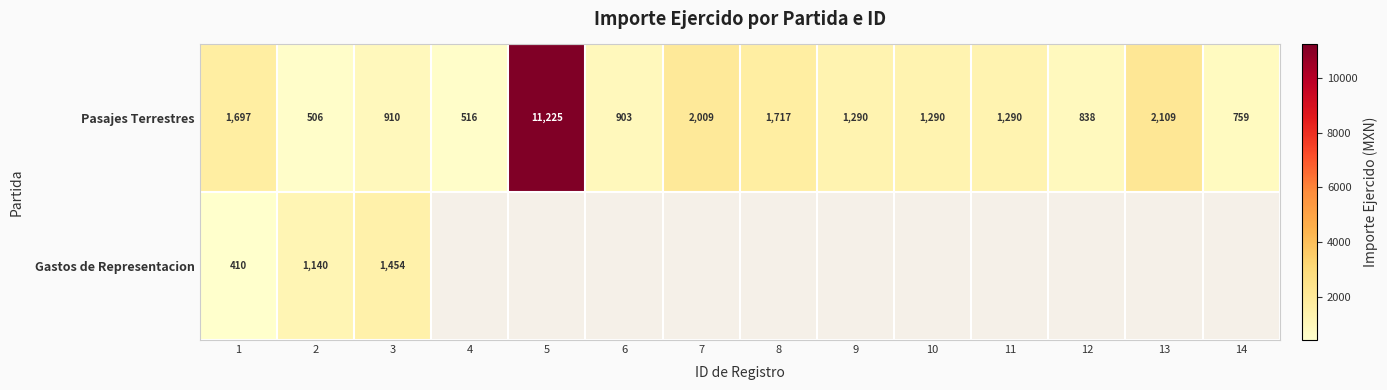

What is the total value across all series at 1?

2107